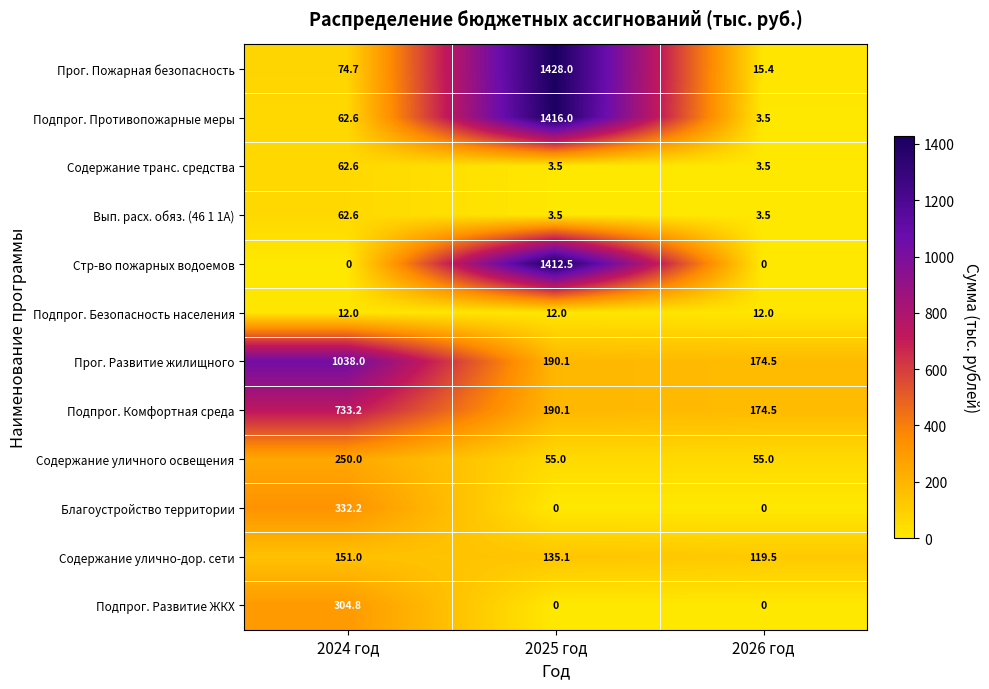

List the labels in order of Подпрог. Противопожарные меры value, largest first.

2025 год, 2024 год, 2026 год